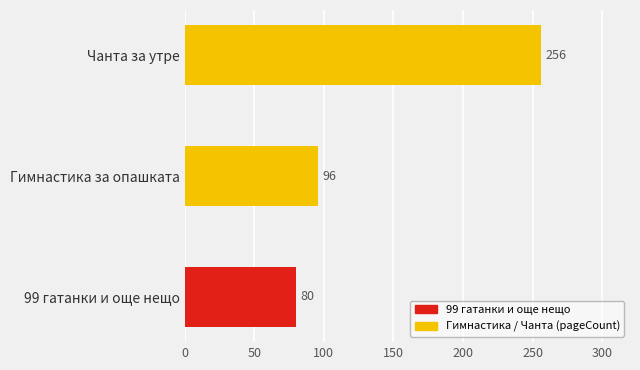

The value at Чанта за утре is 256. True or false?

True